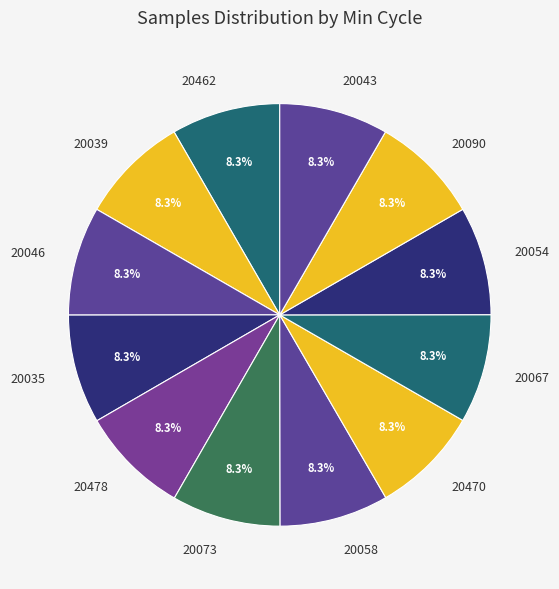

Do 20039 and 20073 together represent more than half of the pie?

No